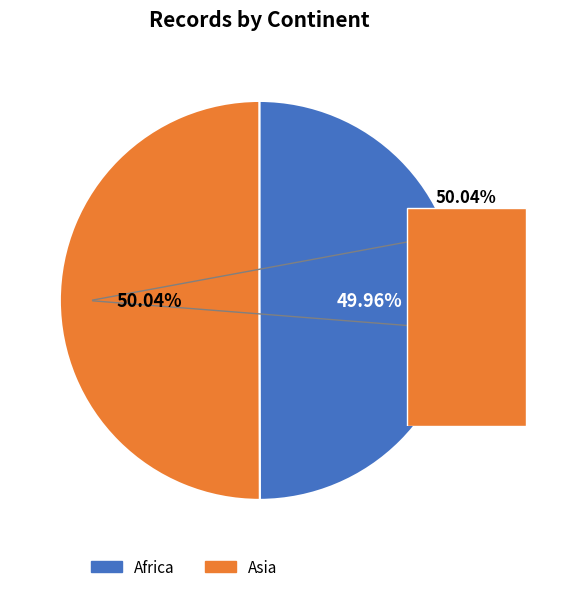

To the nearest percent, what is the combined percentage of Asia and Africa?

100%